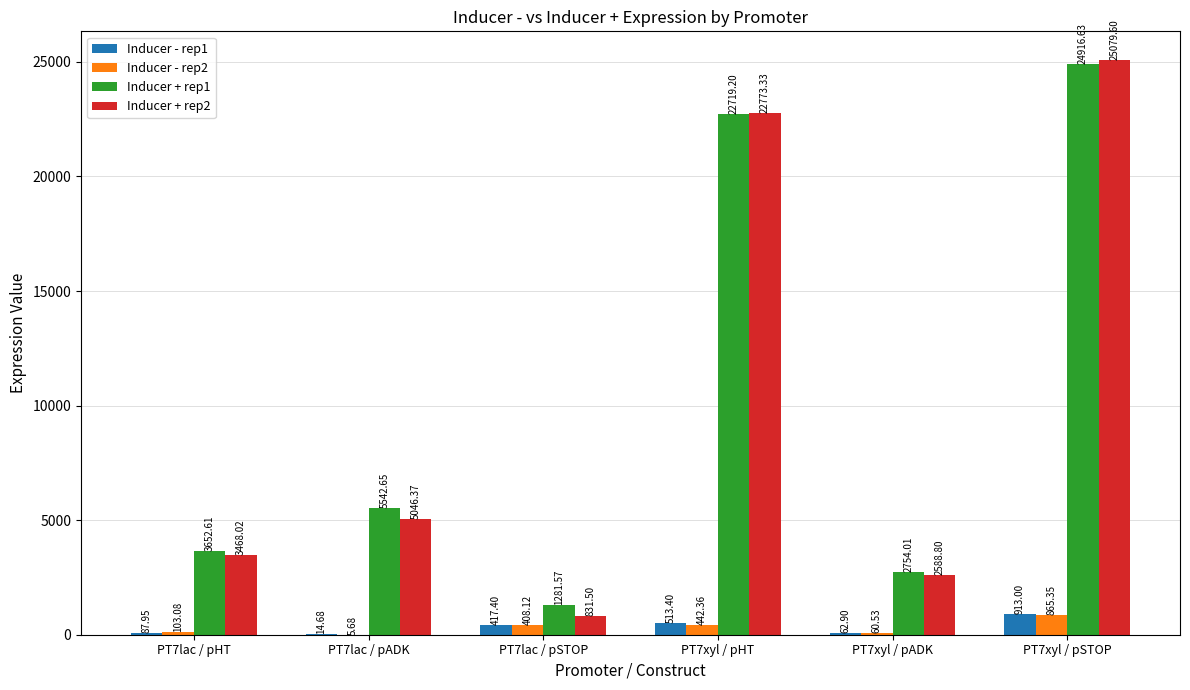

Between PT7xyl / pHT and PT7xyl / pSTOP, which series saw the biggest shift?

Inducer + rep2